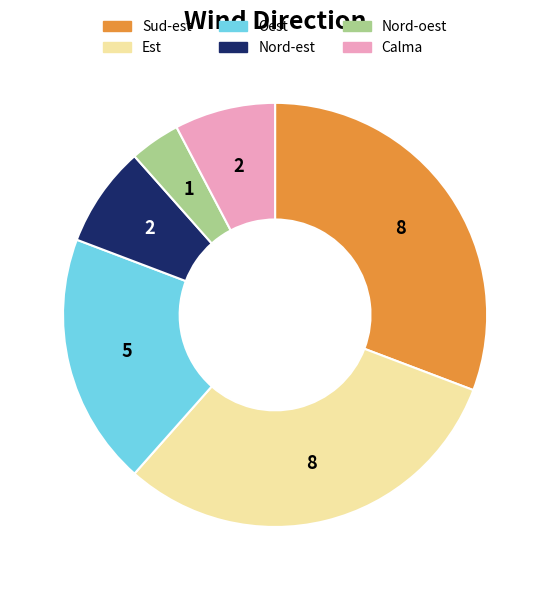

Which category has the smallest portion of the pie?

Nord-oest